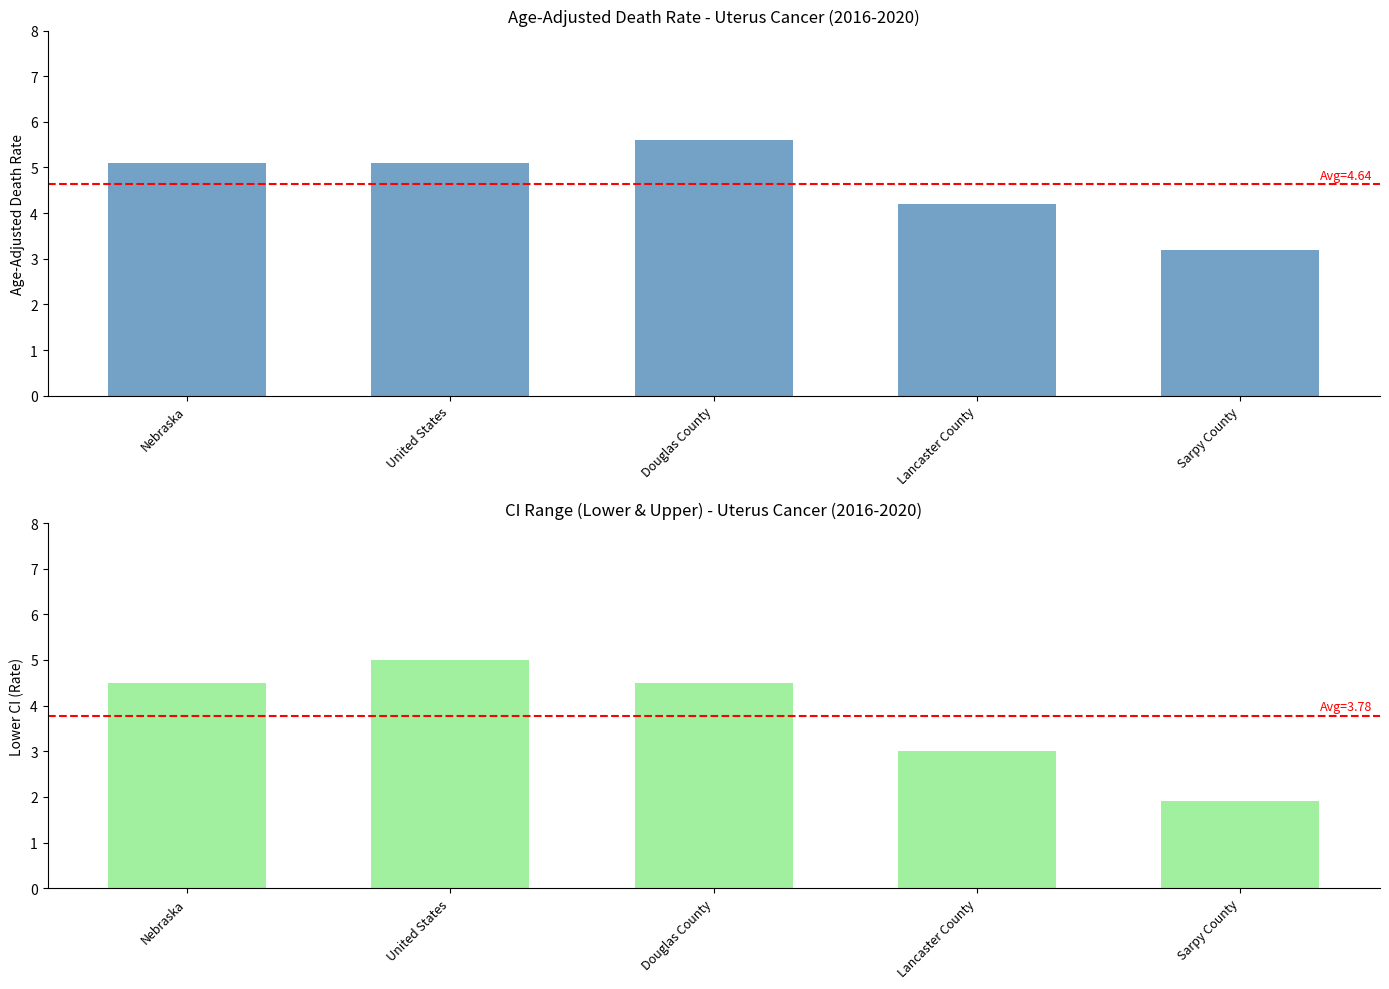

Count the Lower CI (Rate) values in the range 3 to 4.

1